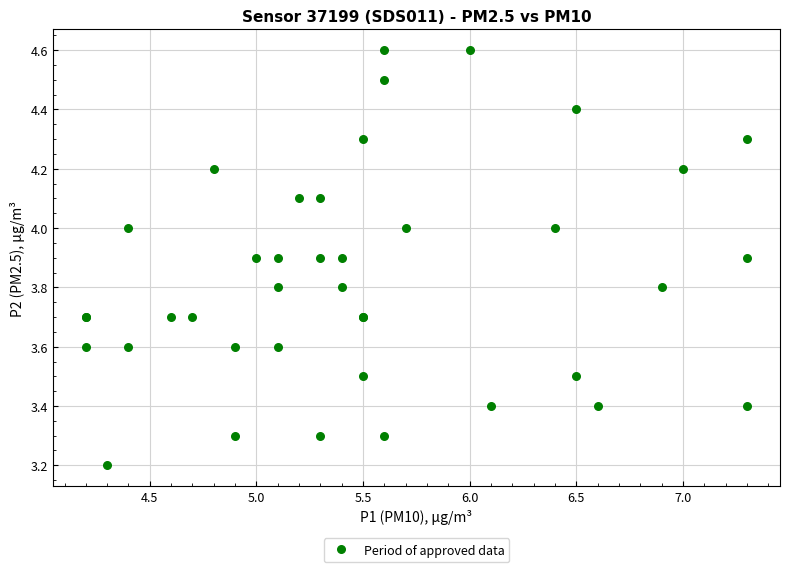

What Y value in the scatter plot is closest to 3?

3.2